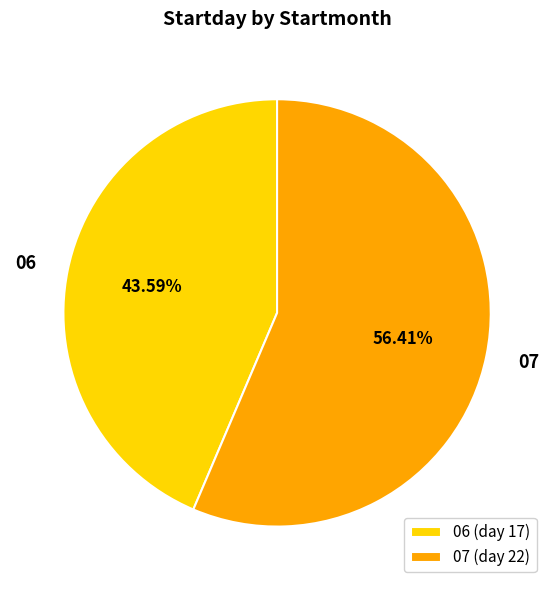

Which slice is the largest?

07